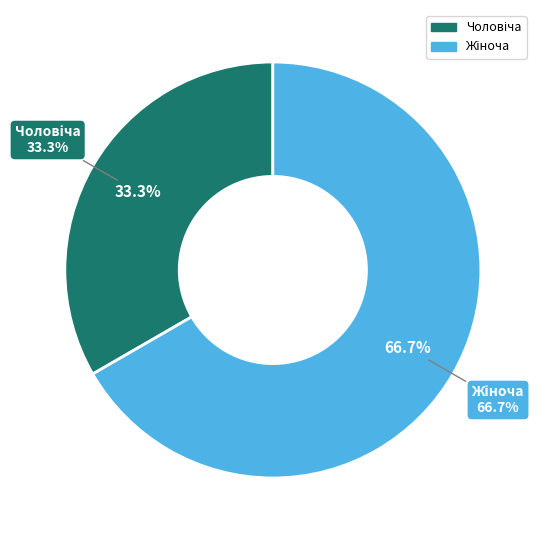

Rank the categories by value from highest to lowest.

Жіноча, Чоловіча